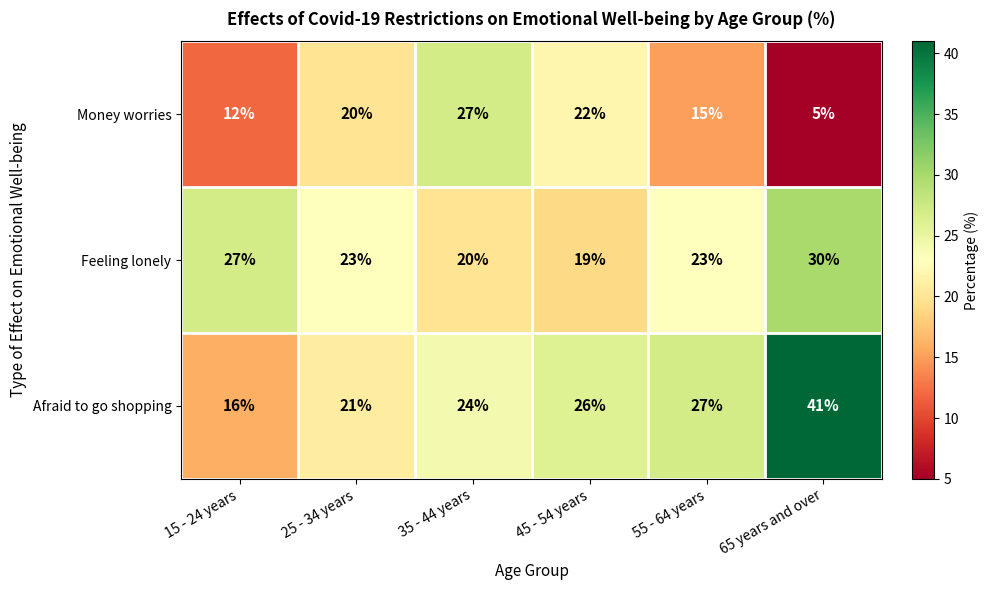

Where is Afraid to go shopping nearest to the value 28?

55 - 64 years